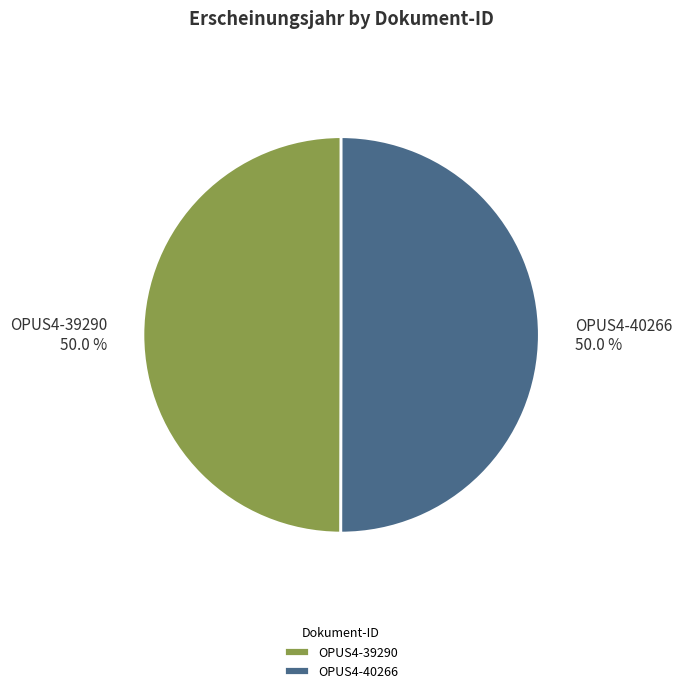

Combined, what portion of the pie is OPUS4-40266 and OPUS4-39290?

100.0%